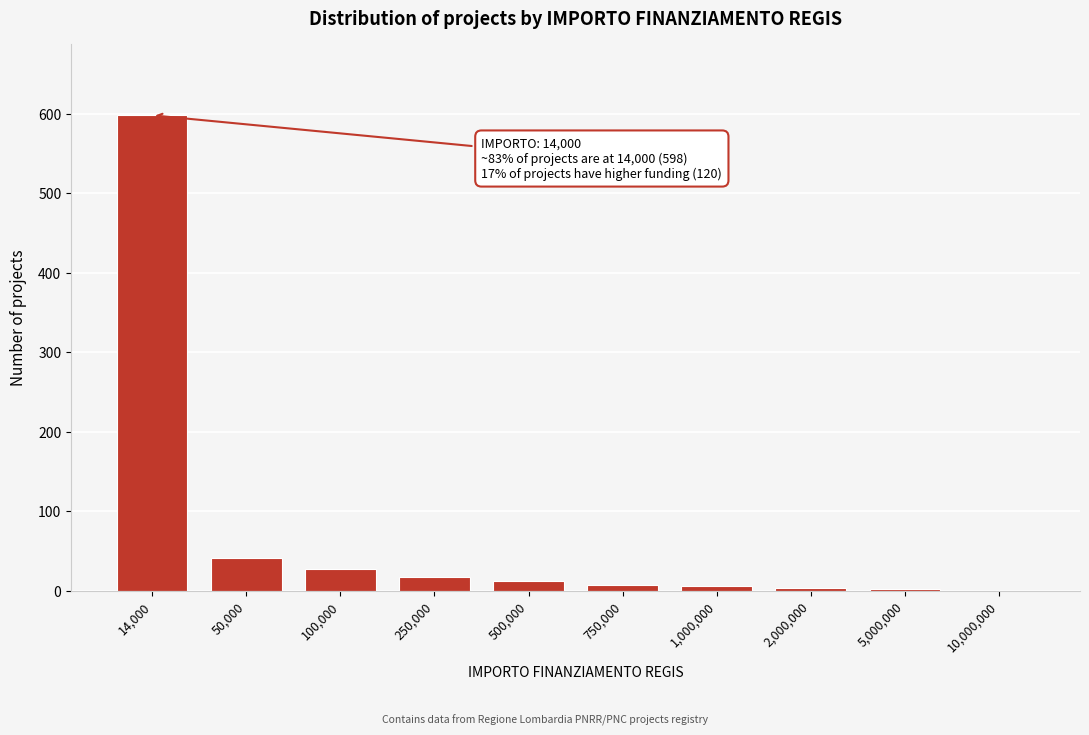

The chart shows a value of 42 at 50,000. True or false?

True